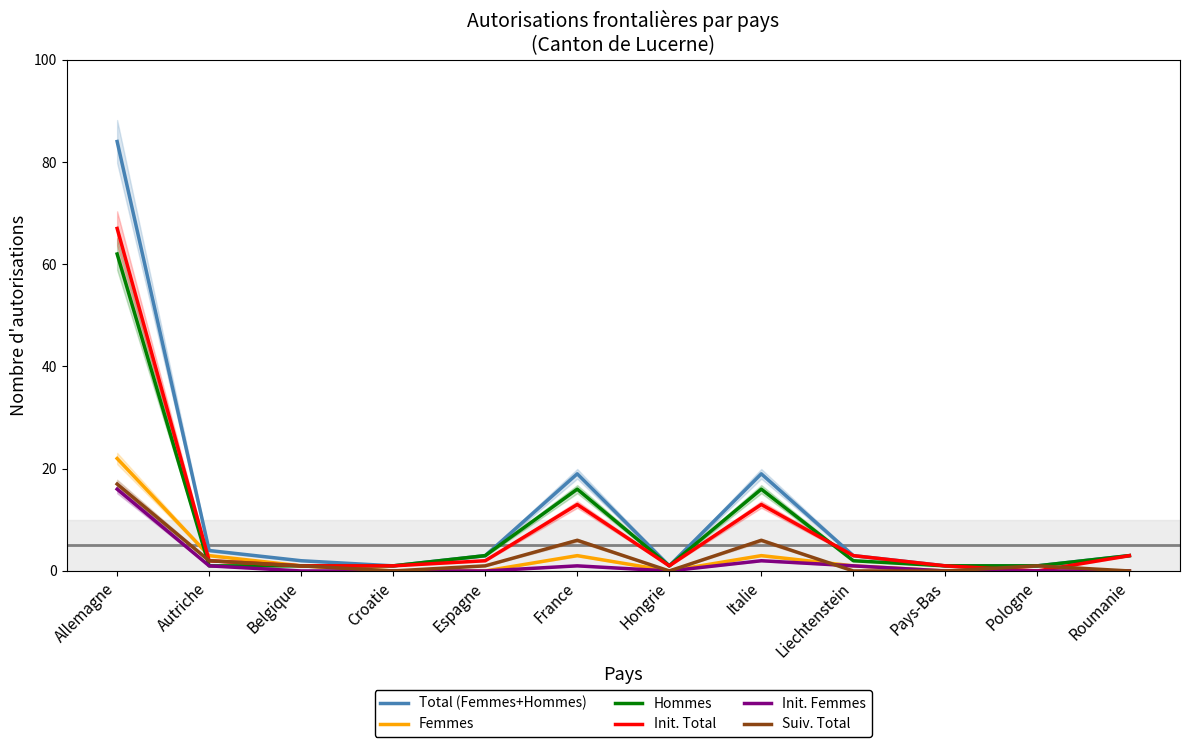

The value of Hommes at Liechtenstein is 2. True or false?

True